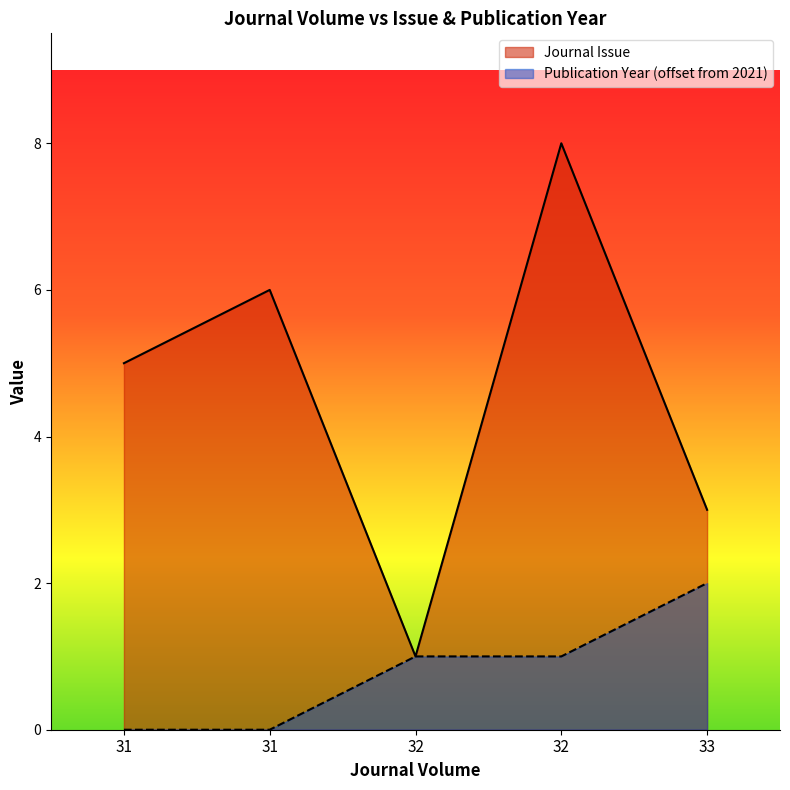

What is the total value across all series at 31?

5